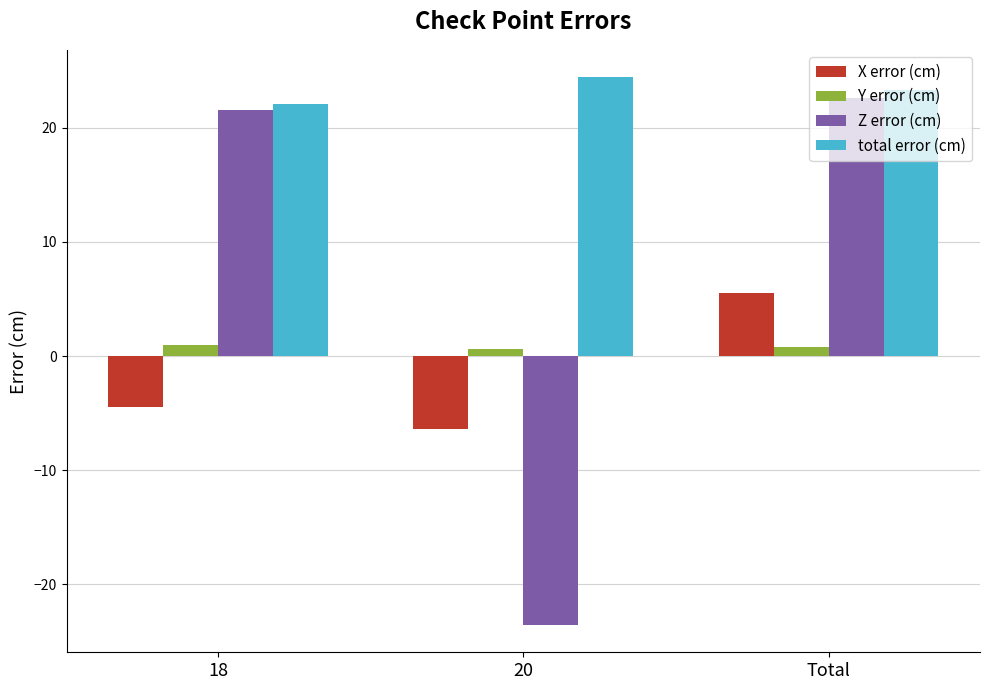

What is the lowest value of the X error (cm) series?

-6.4